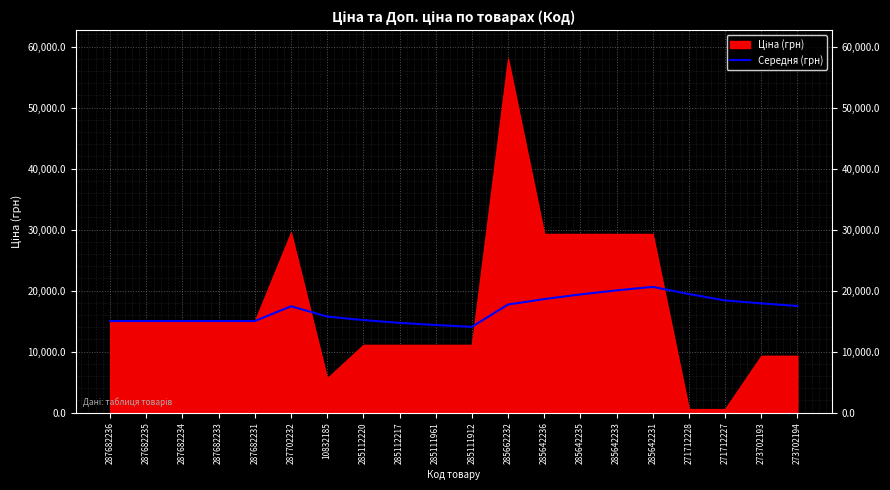

Reading left to right, transcribe all the data shown in this chart.

15019.2	15019.2	15019.2	15019.2	15019.2	17440.8	15754.4	15174.3	14723.1	14362.2	14066.8	17731.0	18620.6	19383.0	20043.8	20622.0	19443.4	18395.8	17918.2	17488.3